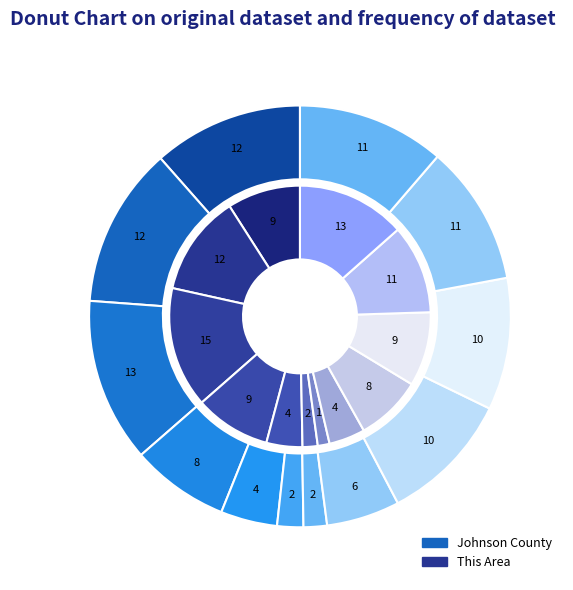

Between 22-24 and Under 5, which is larger?

Under 5